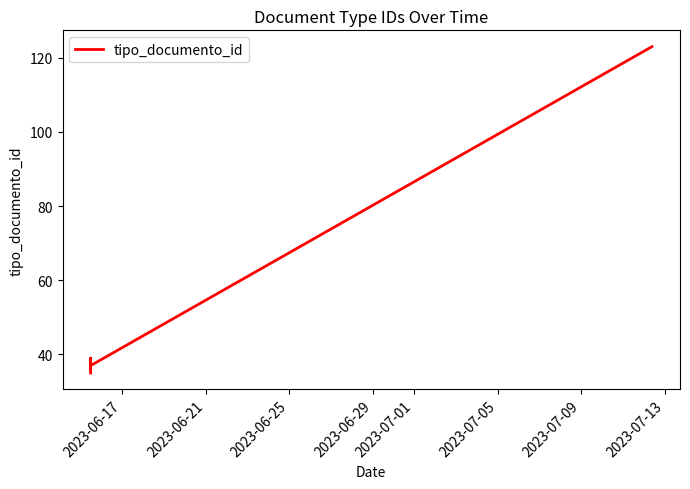

Reading left to right, list all the values displayed in this chart.

35	38	36	39	37	123